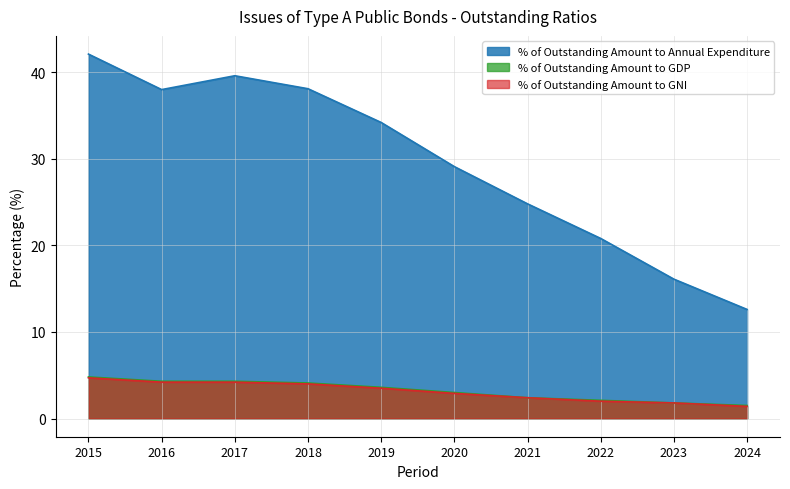

What is the value of the % of Outstanding Amount to GNI point at the 10th from the left?

1.4